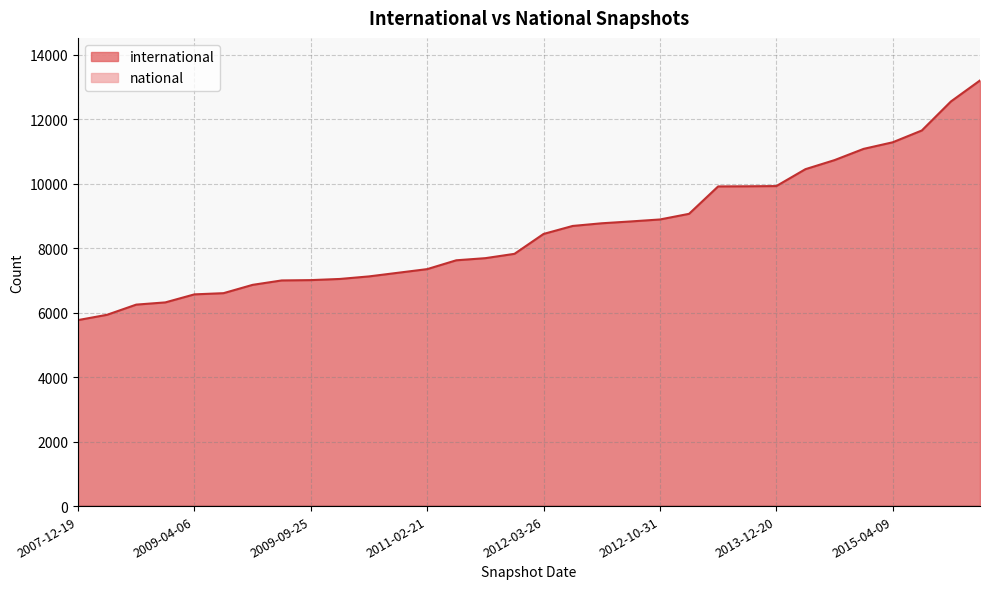

True or false: the data shows 15278 at 2015-07-03.

False